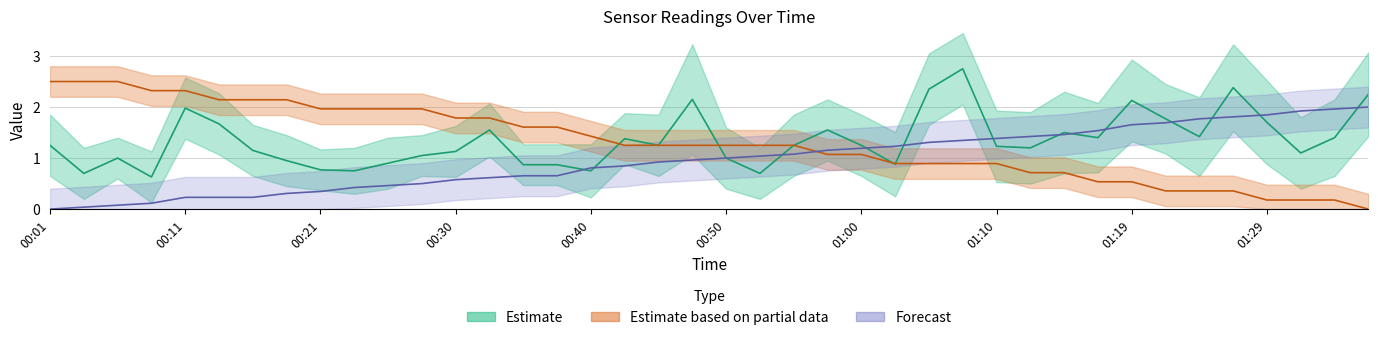

Where does the Temp series first go above 1?

00:01